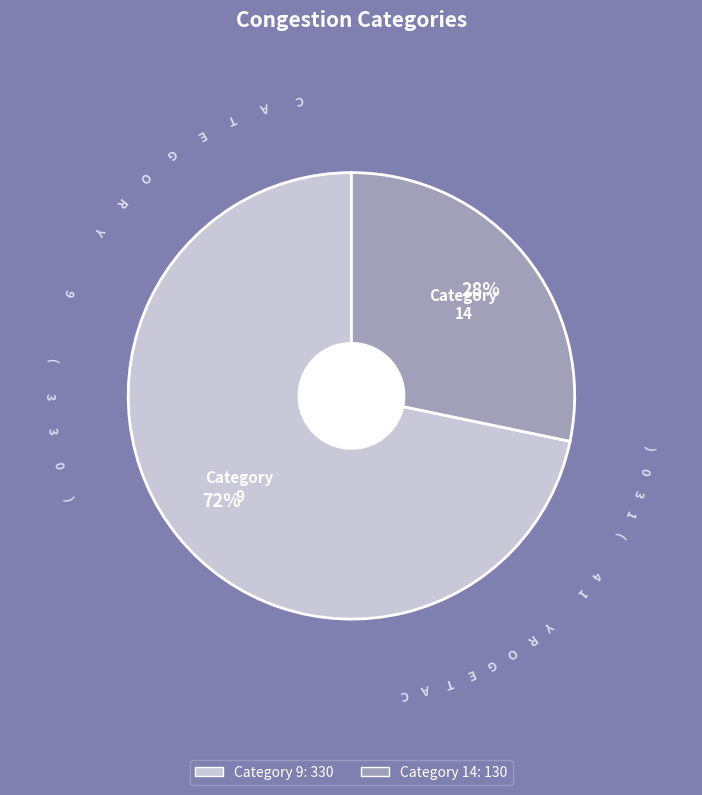

How many slices are in this pie chart?

2